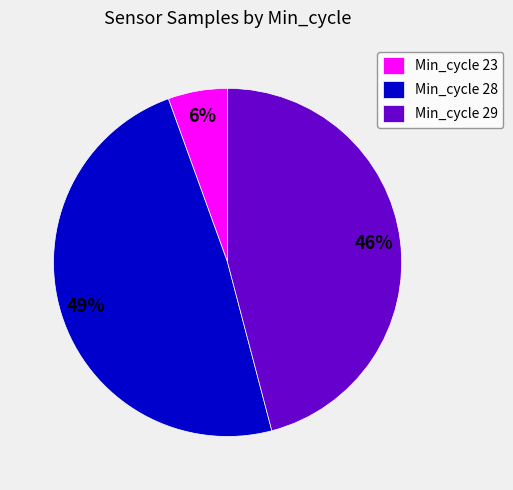

Is there any slice that represents more than half of the pie?

No